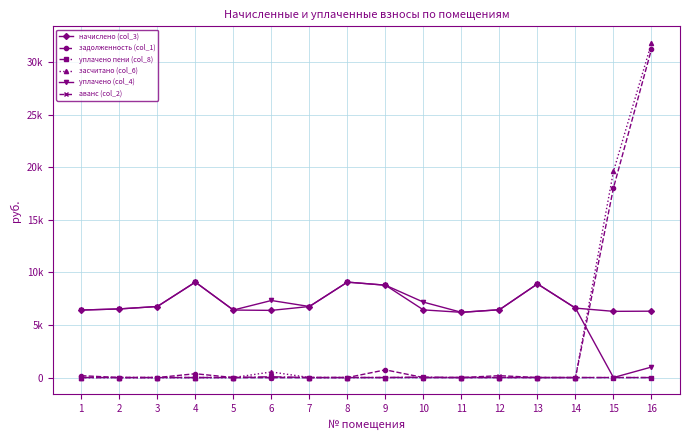

At which label does начислено (col_3) first exceed 6528?

3